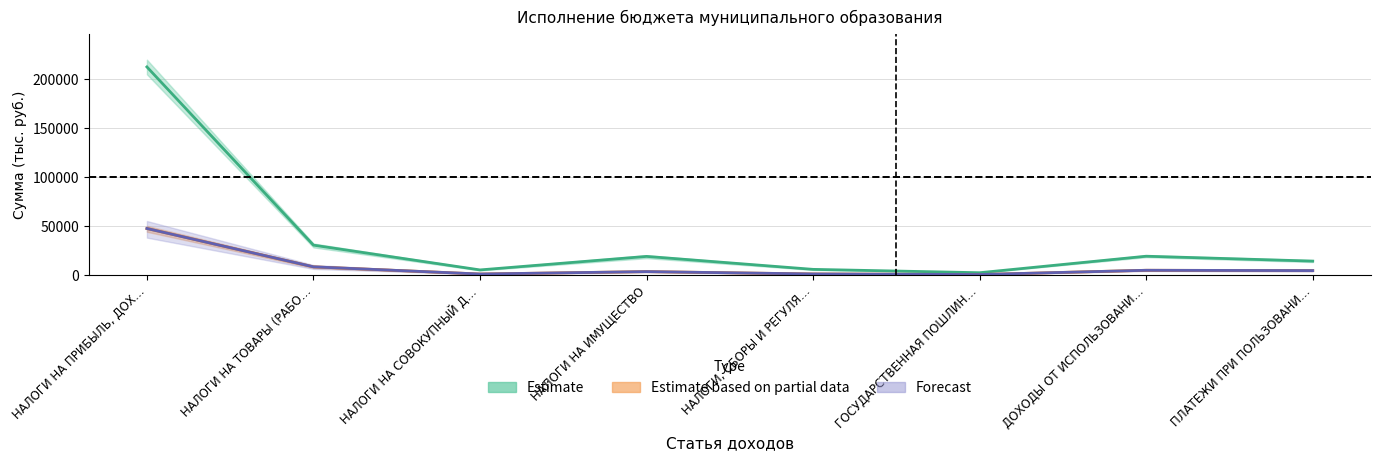

True or false: Forecast has more than 2 points higher than both neighbors.

False